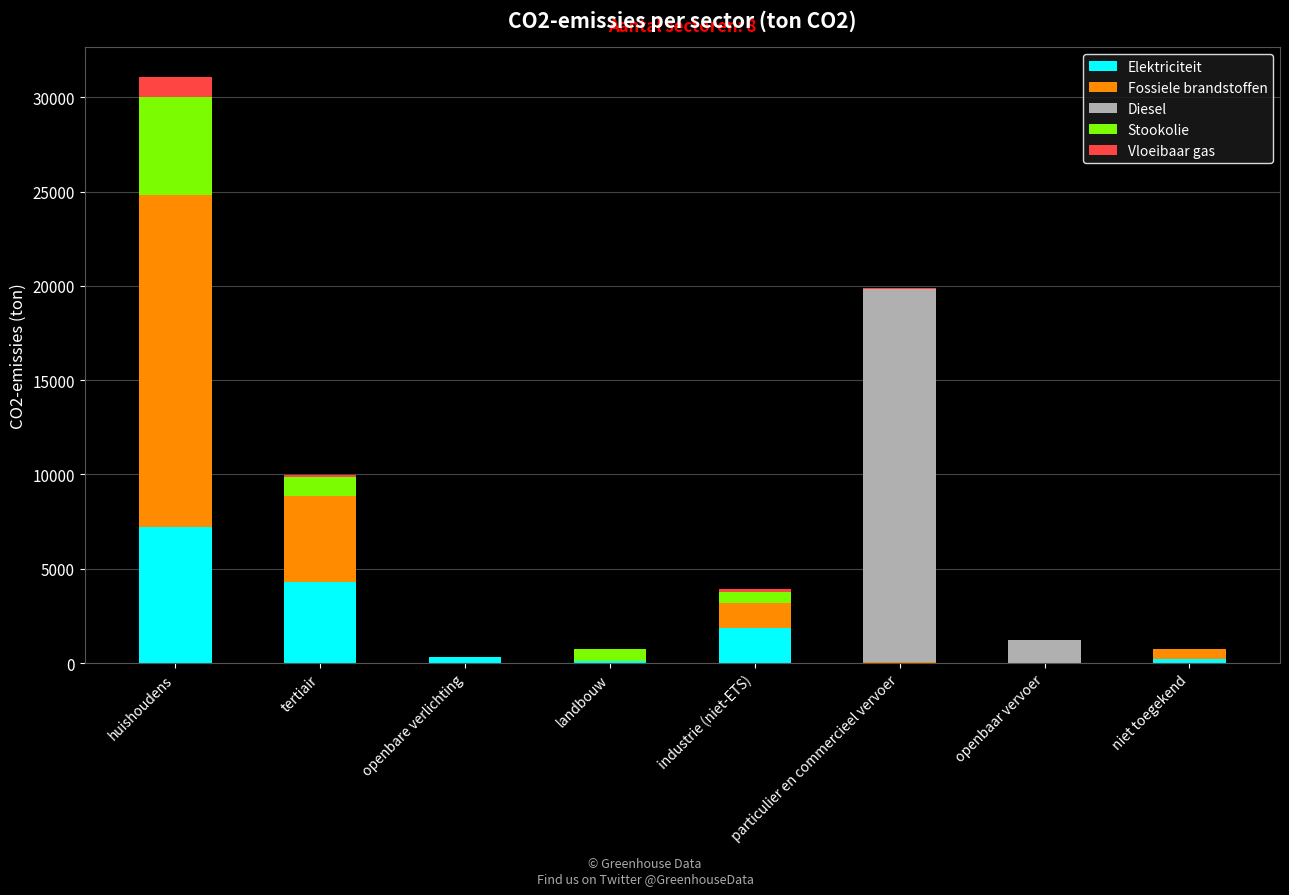

How many data points does each series have?

8